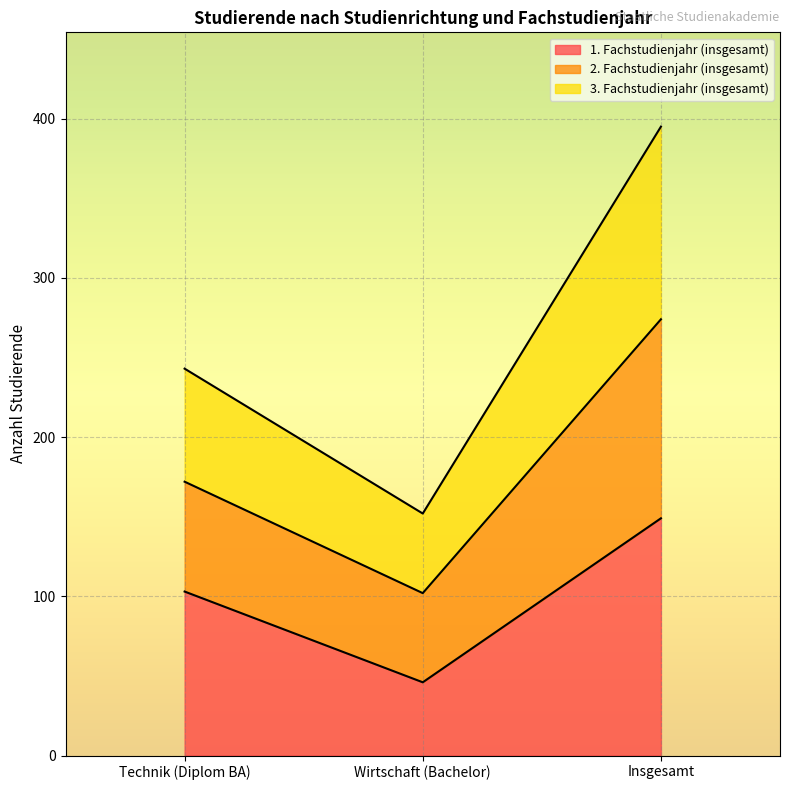

What is the total value across all series at Wirtschaft (Bachelor)?

152